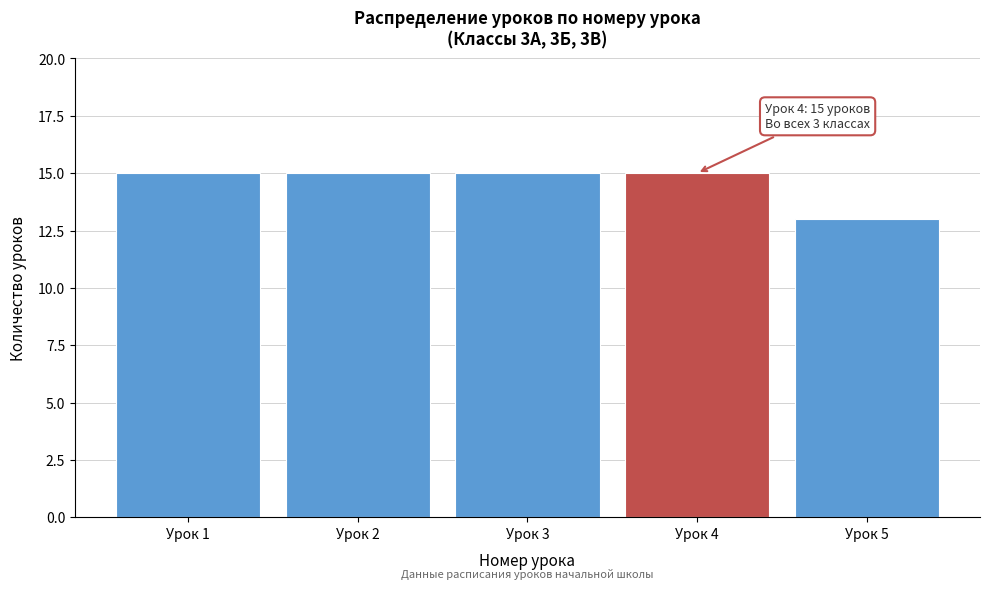

Reading left to right, list all the values displayed in this chart.

Урок 1=15	Урок 2=15	Урок 3=15	Урок 4=15	Урок 5=13